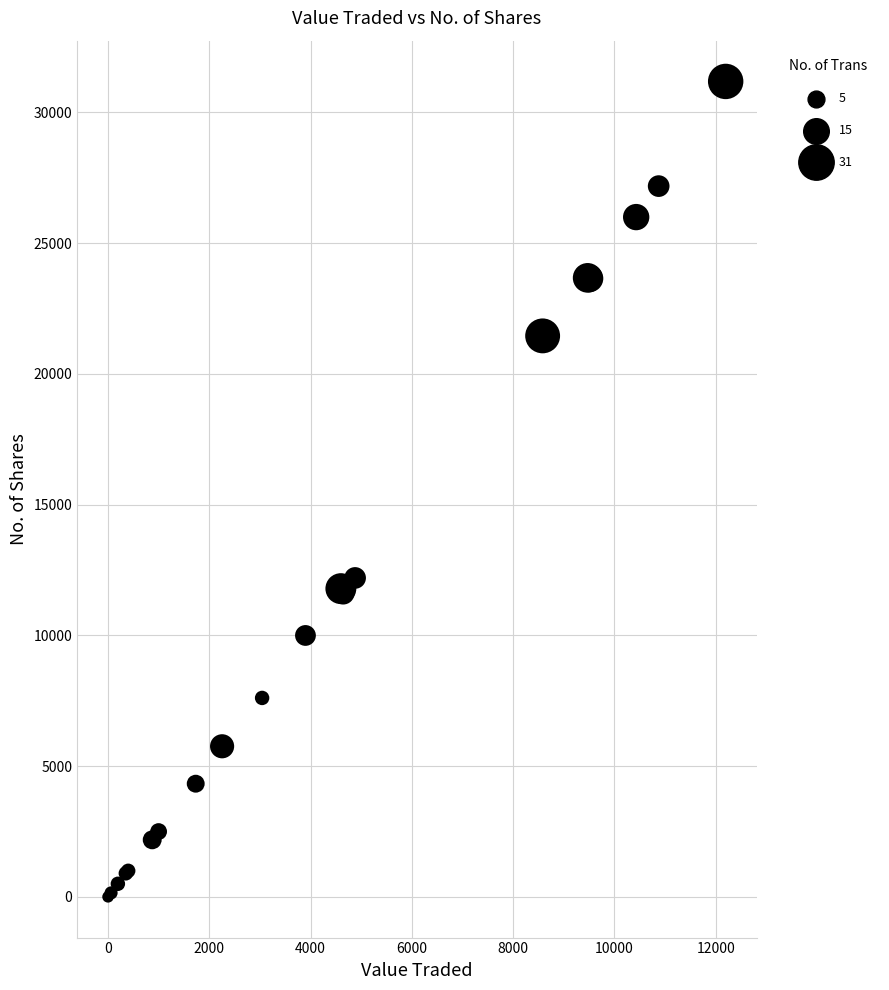

What Y value in the scatter plot is closest to 15596?

12200